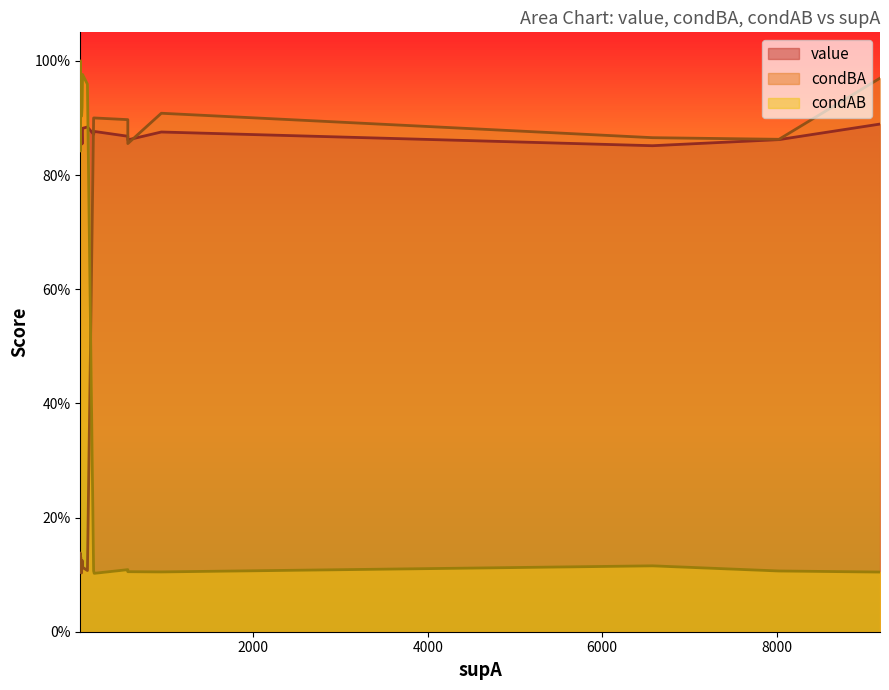

Reading left to right, what are all the values shown in this chart?

value: 0=0.9	1=0.9	2=0.9	3=0.9	4=0.9	5=0.9	6=0.9	7=0.9	8=0.9	9=0.9	10=0.9	11=0.9	12=0.9	13=0.9	14=0.9	15=0.9	16=0.9
condBA: 0=1.0	1=0.1	2=0.1	3=0.1	4=0.9	5=0.1	6=0.9	7=0.9	8=0.9	9=0.1	10=0.9	11=0.9	12=0.1	13=0.1	14=0.1	15=0.1	16=0.9
condAB: 0=0.1	1=1.0	2=1.0	3=1.0	4=0.1	5=0.9	6=0.1	7=0.1	8=0.1	9=1.0	10=0.1	11=0.1	12=0.8	13=1.0	14=0.9	15=0.9	16=0.1